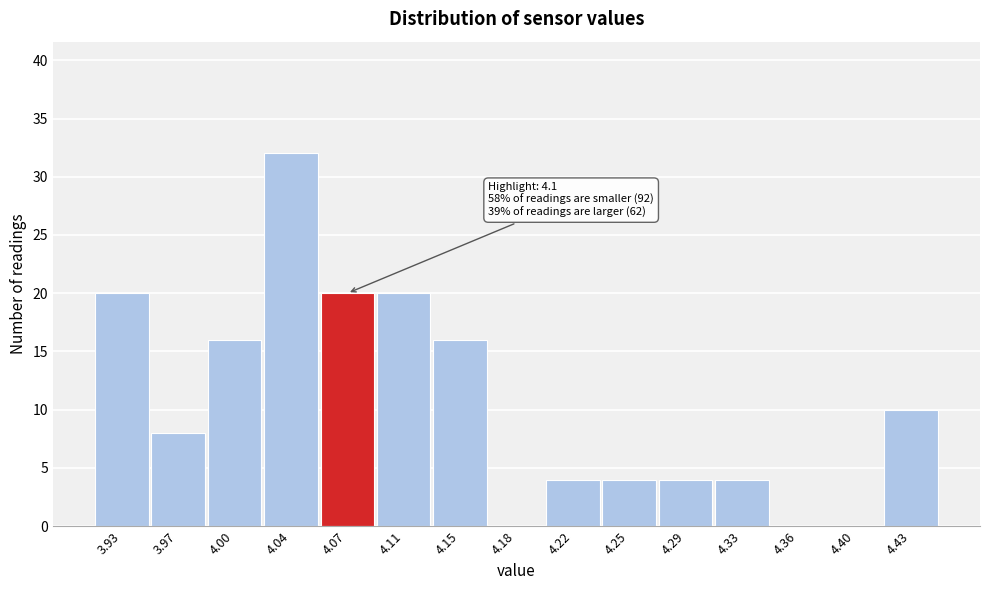

Reading left to right, extract all data points from this chart.

3.93=20	3.97=8	4.00=16	4.04=32	4.07=20	4.11=20	4.15=16	4.18=0	4.22=4	4.25=4	4.29=4	4.33=4	4.36=0	4.40=0	4.43=10